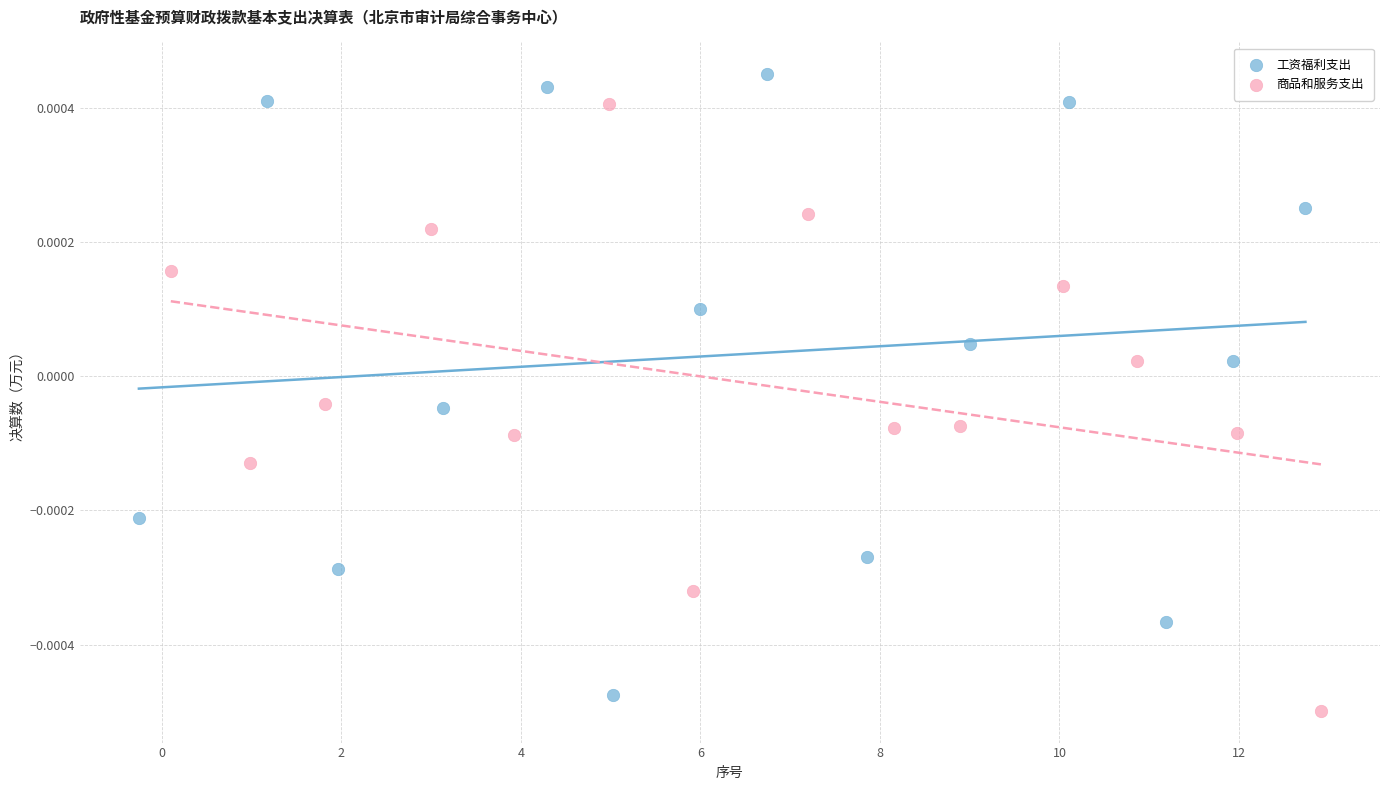

What are all the series names shown in the legend?

工资福利支出, 商品和服务支出